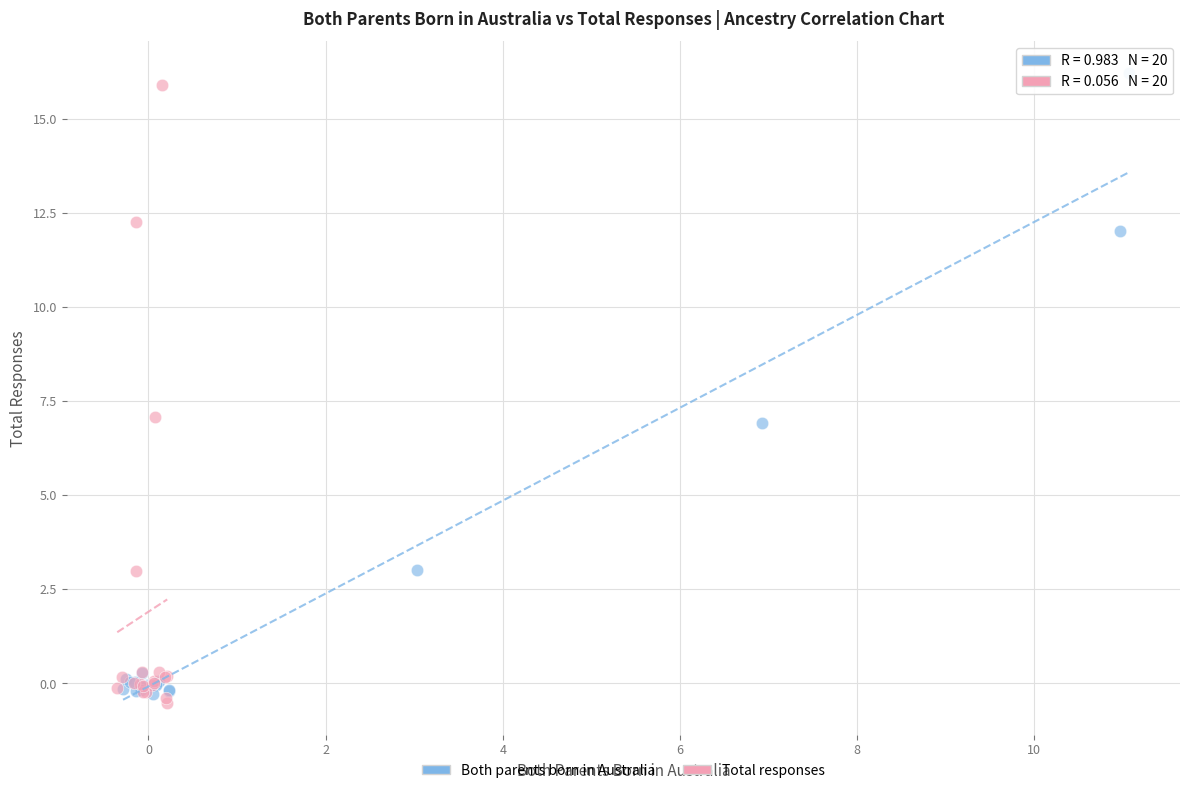

What are all the series names shown in the legend?

Both parents born in Australia, Total responses